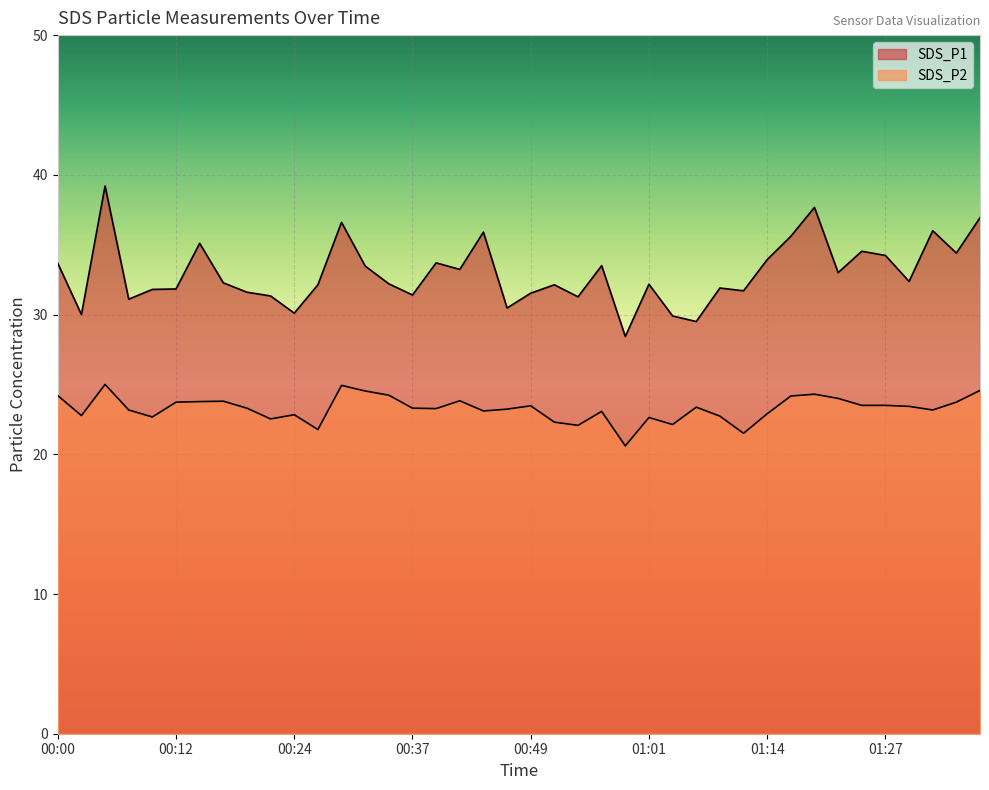

At which category is the sum across all series the highest?

00:04